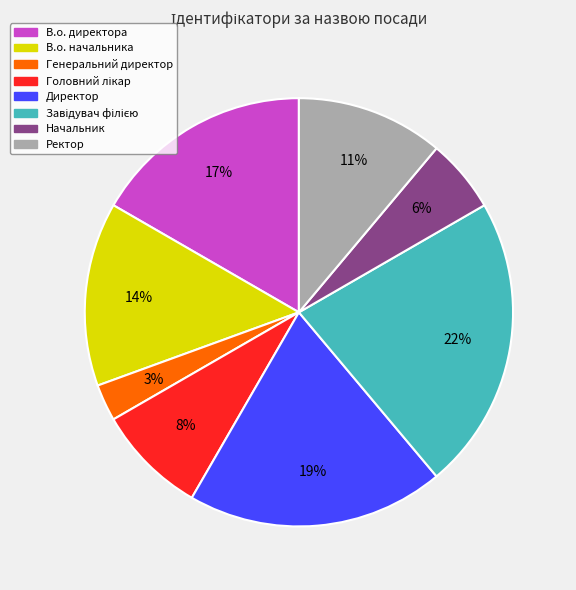

What is the smallest slice in the pie chart?

Генеральний директор